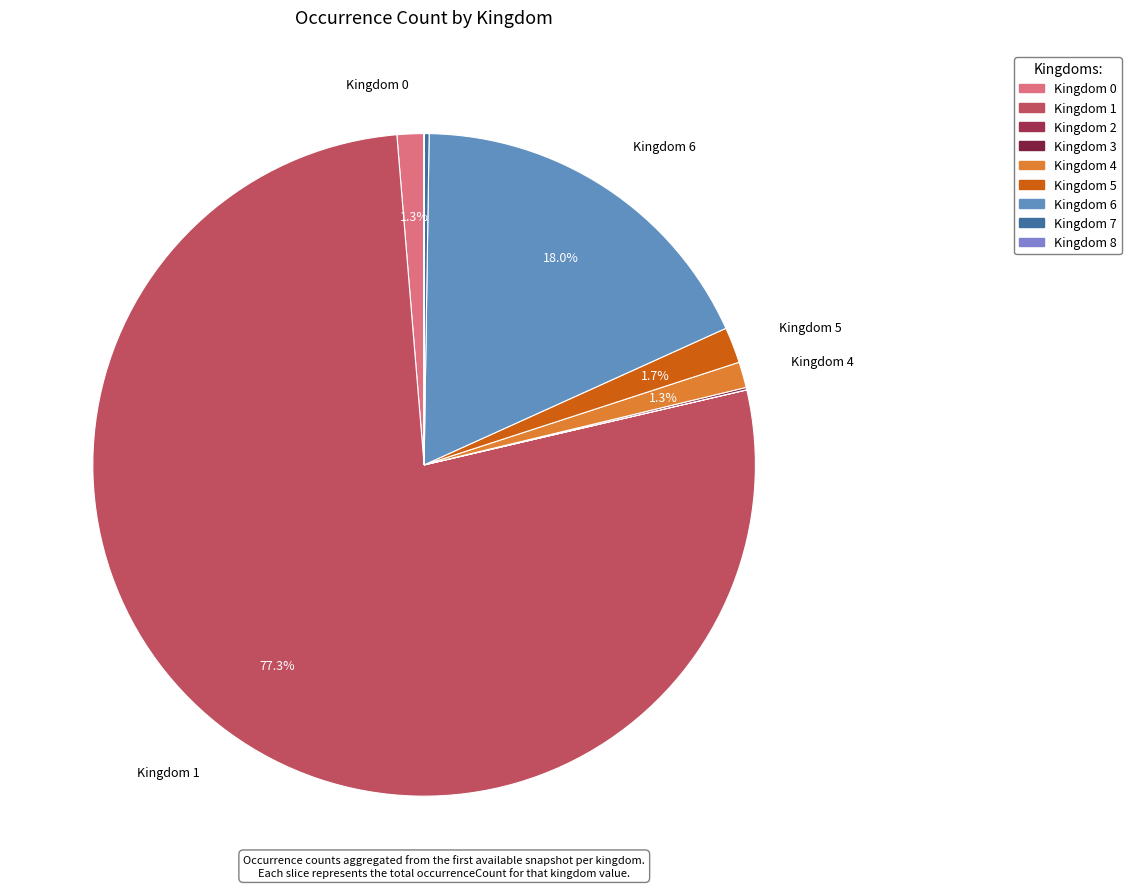

Which category accounts for the majority?

1